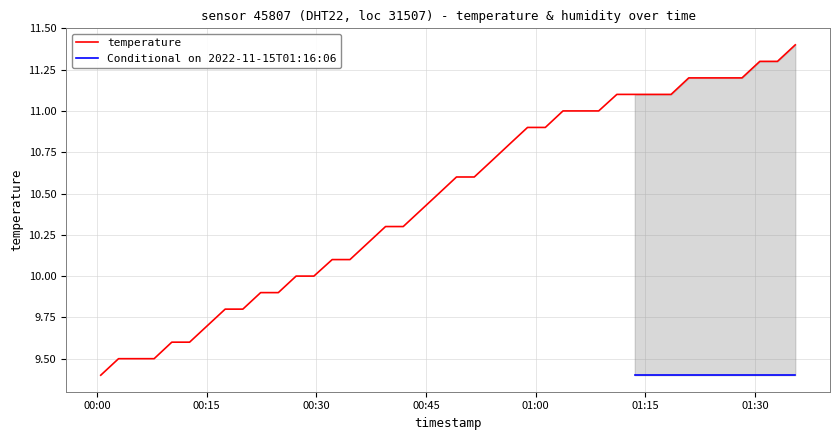

List the labels in order of value, largest first.

2022-11-15T01:35:31, 2022-11-15T01:30:40, 2022-11-15T01:33:05, 2022-11-15T01:20:57, 2022-11-15T01:23:23, 2022-11-15T01:25:48, 2022-11-15T01:28:14, 2022-11-15T01:11:07, 2022-11-15T01:13:34, 2022-11-15T01:16:06, 2022-11-15T01:18:32, 2022-11-15T01:03:45, 2022-11-15T01:06:11, 2022-11-15T01:08:38, 2022-11-15T00:58:54, 2022-11-15T01:01:20, 2022-11-15T00:56:28, 2022-11-15T00:54:03, 2022-11-15T00:49:11, 2022-11-15T00:51:37, 2022-11-15T00:46:46, 2022-11-15T00:44:20, 2022-11-15T00:39:29, 2022-11-15T00:41:54, 2022-11-15T00:37:03, 2022-11-15T00:32:11, 2022-11-15T00:34:37, 2022-11-15T00:27:15, 2022-11-15T00:29:41, 2022-11-15T00:22:24, 2022-11-15T00:24:49, 2022-11-15T00:17:33, 2022-11-15T00:19:58, 2022-11-15T00:15:07, 2022-11-15T00:10:15, 2022-11-15T00:12:41, 2022-11-15T00:02:58, 2022-11-15T00:05:24, 2022-11-15T00:07:50, 2022-11-15T00:00:32